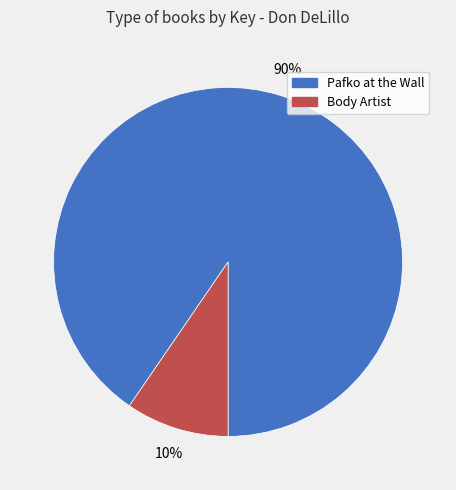

To the nearest percent, what is the average slice percentage?

50%